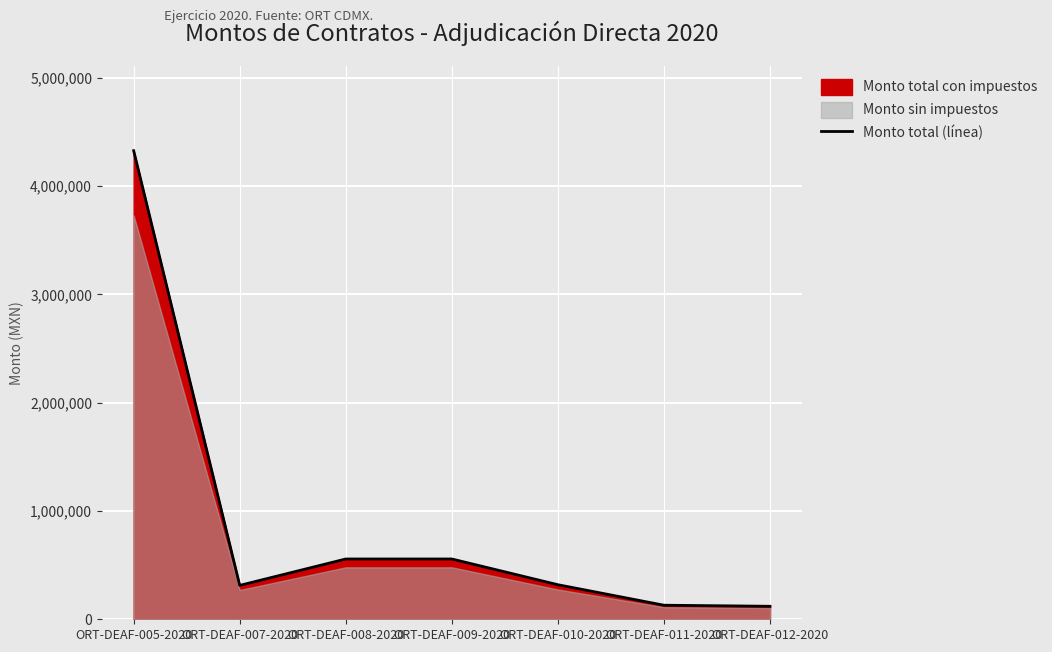

What is the ratio of the value at ORT-DEAF-005-2020 to the value at ORT-DEAF-007-2020?

13.8